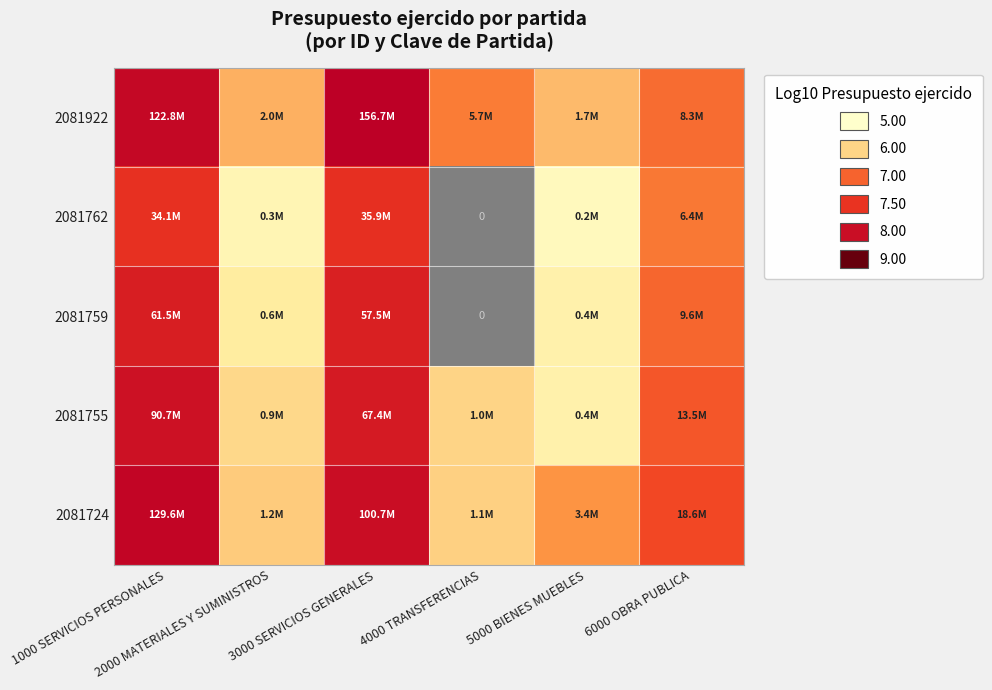

At which category is the sum across all series the highest?

1000 SERVICIOS PERSONALES